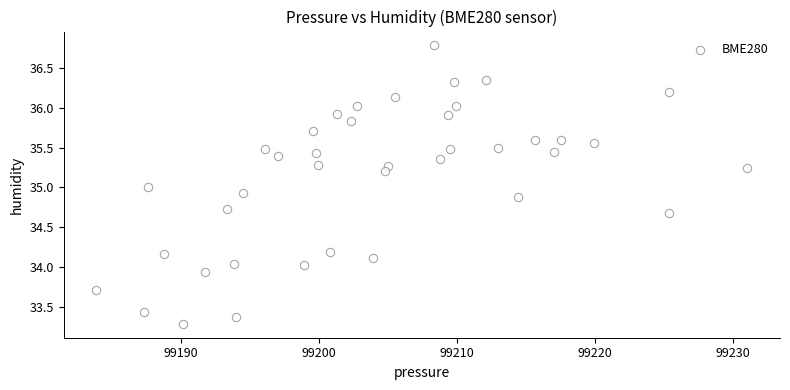

What is the range of X values (max minus min)?

47.2